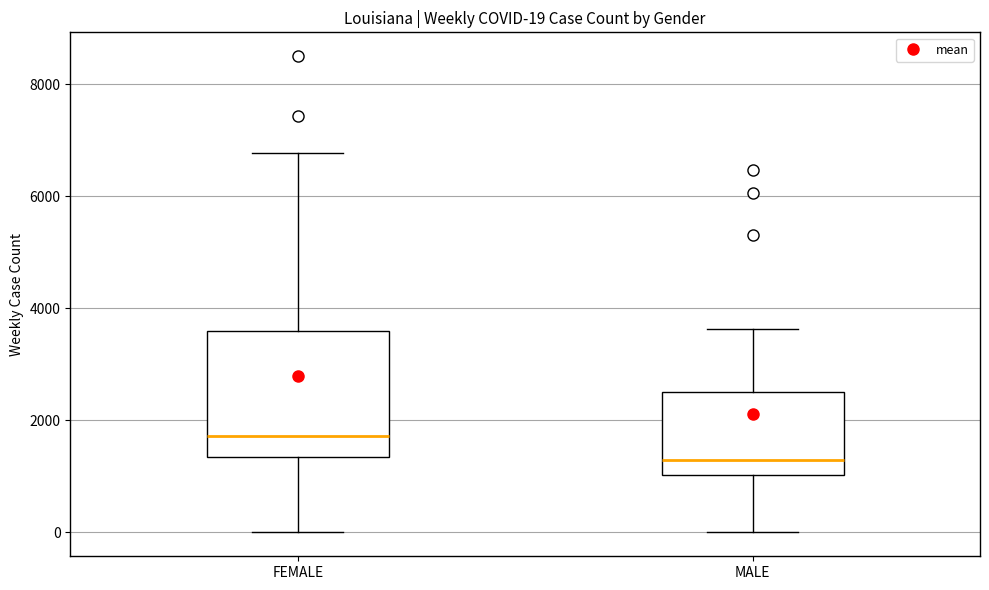

Comparing the boxes themselves (not the whiskers), which one is the tallest?

FEMALE